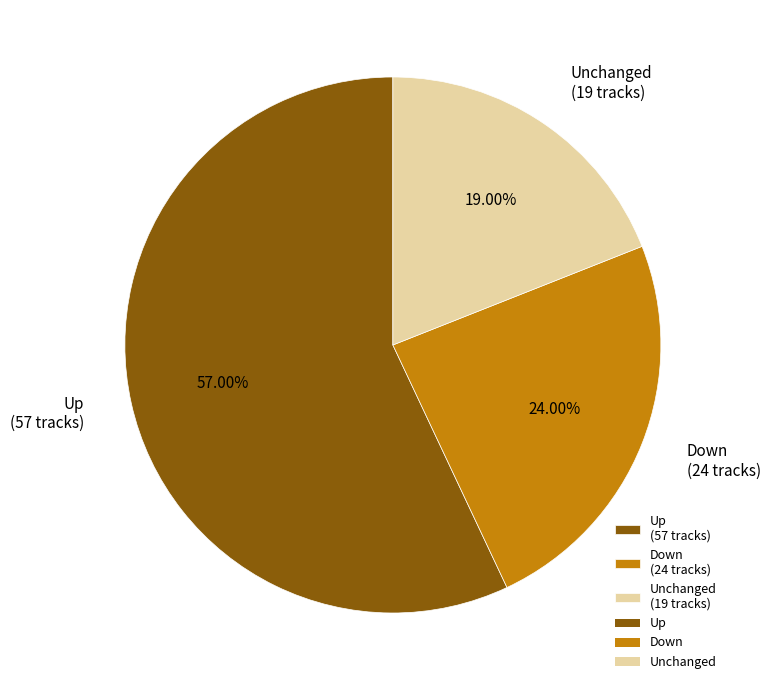

Is the sum of Up (57 tracks) and Unchanged (19 tracks) greater than half?

Yes